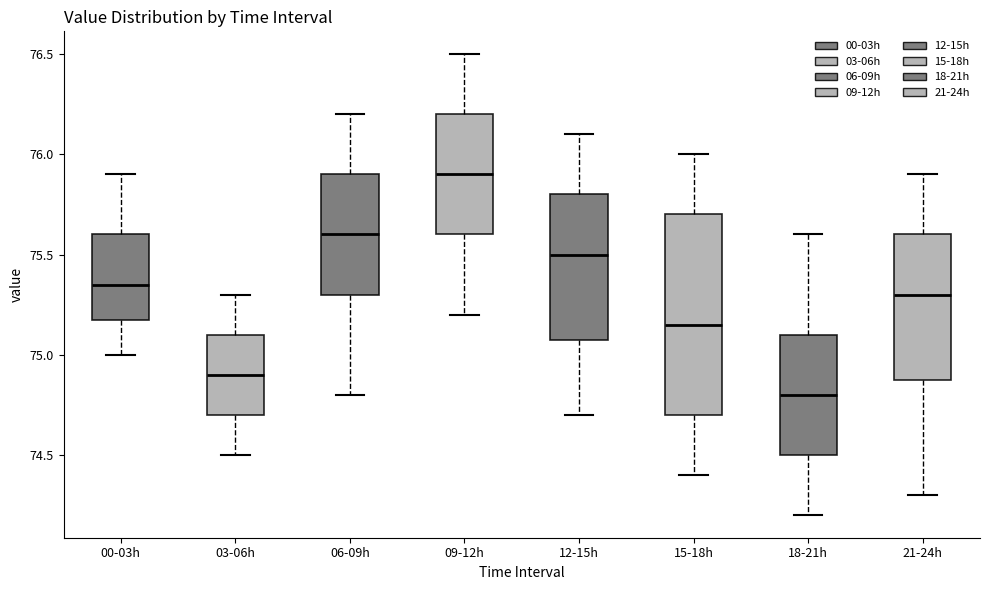

Reading left to right, transcribe this box plot: for each box, give where its median line is, the range the box spans, and where its two whiskers end, as read against the y-axis. The values are not printed on the chart, so give them approximately, as read against the axis.

00-03h: median 75.35, box 75.20 to 75.60, whiskers 75.00 to 75.90
03-06h: median 74.90, box 74.70 to 75.10, whiskers 74.50 to 75.30
06-09h: median 75.60, box 75.30 to 75.90, whiskers 74.80 to 76.20
09-12h: median 75.90, box 75.60 to 76.20, whiskers 75.20 to 76.50
12-15h: median 75.50, box 75.10 to 75.80, whiskers 74.70 to 76.10
15-18h: median 75.15, box 74.70 to 75.70, whiskers 74.40 to 76.00
18-21h: median 74.80, box 74.50 to 75.10, whiskers 74.20 to 75.60
21-24h: median 75.30, box 74.90 to 75.60, whiskers 74.30 to 75.90